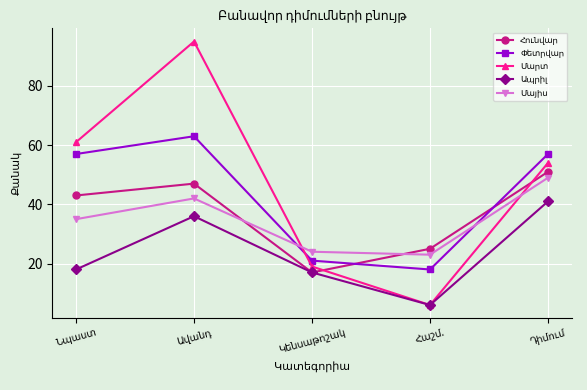

What is the smallest value displayed?

6